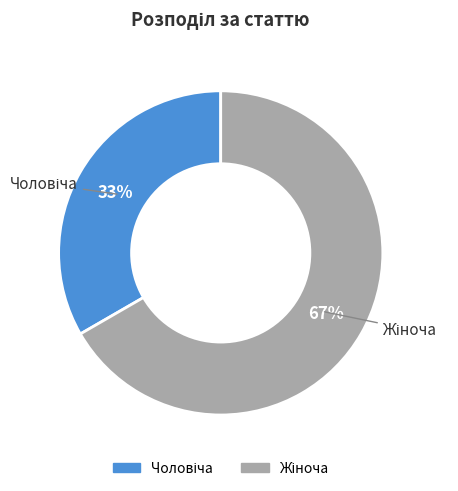

To the nearest percent, what is the average slice percentage?

50%